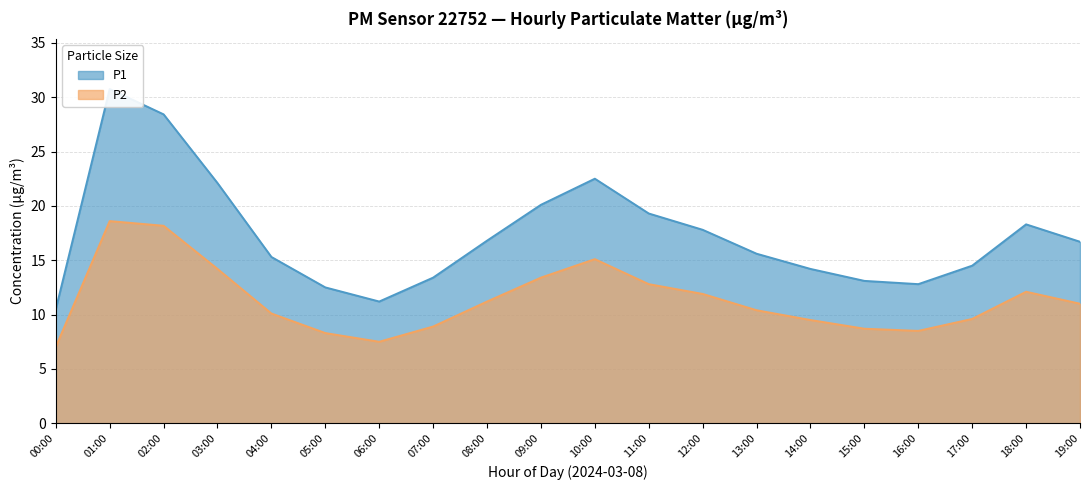

Reading left to right, extract all data points from this chart.

P1: 00:00=10.5	01:00=30.8	02:00=28.4	03:00=22.1	04:00=15.3	05:00=12.5	06:00=11.2	07:00=13.4	08:00=16.8	09:00=20.1	10:00=22.5	11:00=19.3	12:00=17.8	13:00=15.6	14:00=14.2	15:00=13.1	16:00=12.8	17:00=14.5	18:00=18.3	19:00=16.7
P2: 00:00=7.0	01:00=18.6	02:00=18.2	03:00=14.2	04:00=10.1	05:00=8.3	06:00=7.5	07:00=8.9	08:00=11.2	09:00=13.4	10:00=15.1	11:00=12.8	12:00=11.9	13:00=10.4	14:00=9.5	15:00=8.7	16:00=8.5	17:00=9.6	18:00=12.1	19:00=11.0